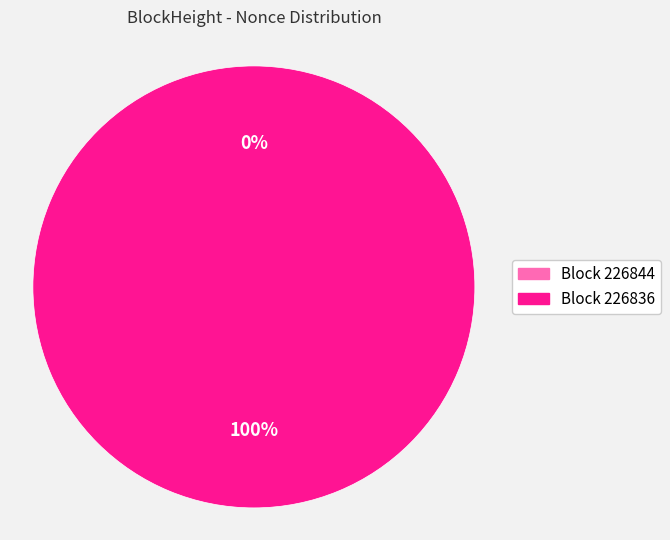

Which category has the smallest portion of the pie?

226844